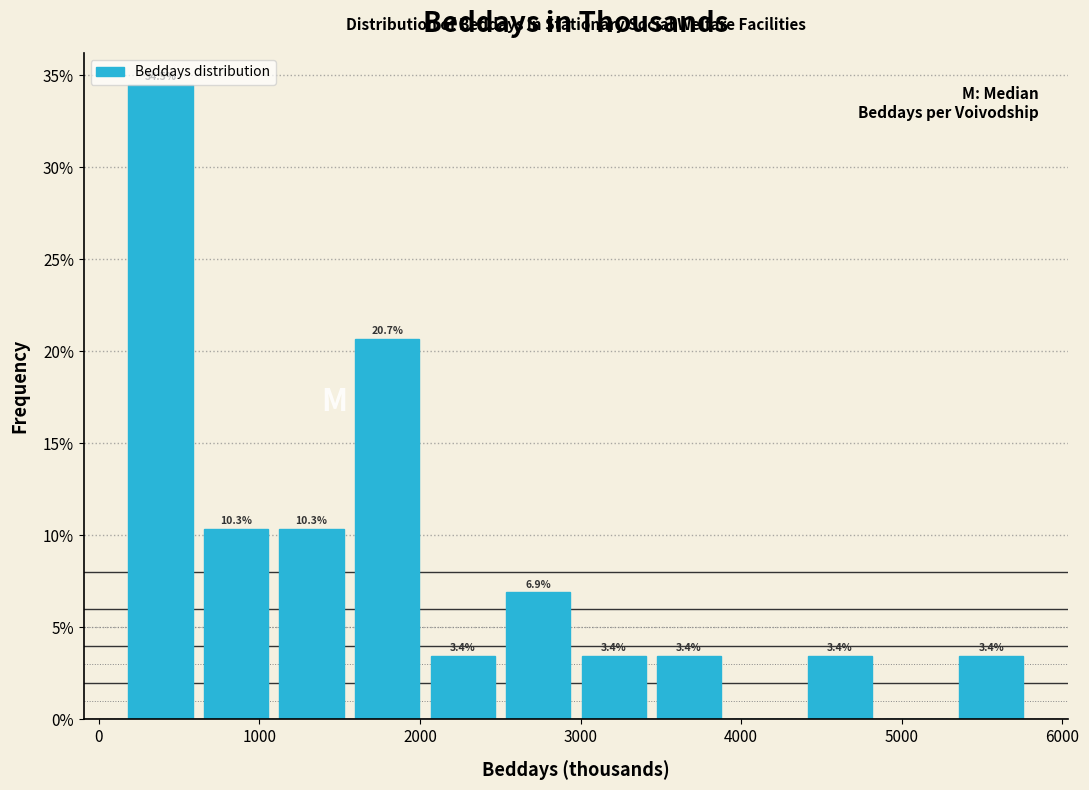

Which range on the x-axis has the tallest bar?

100 to 600